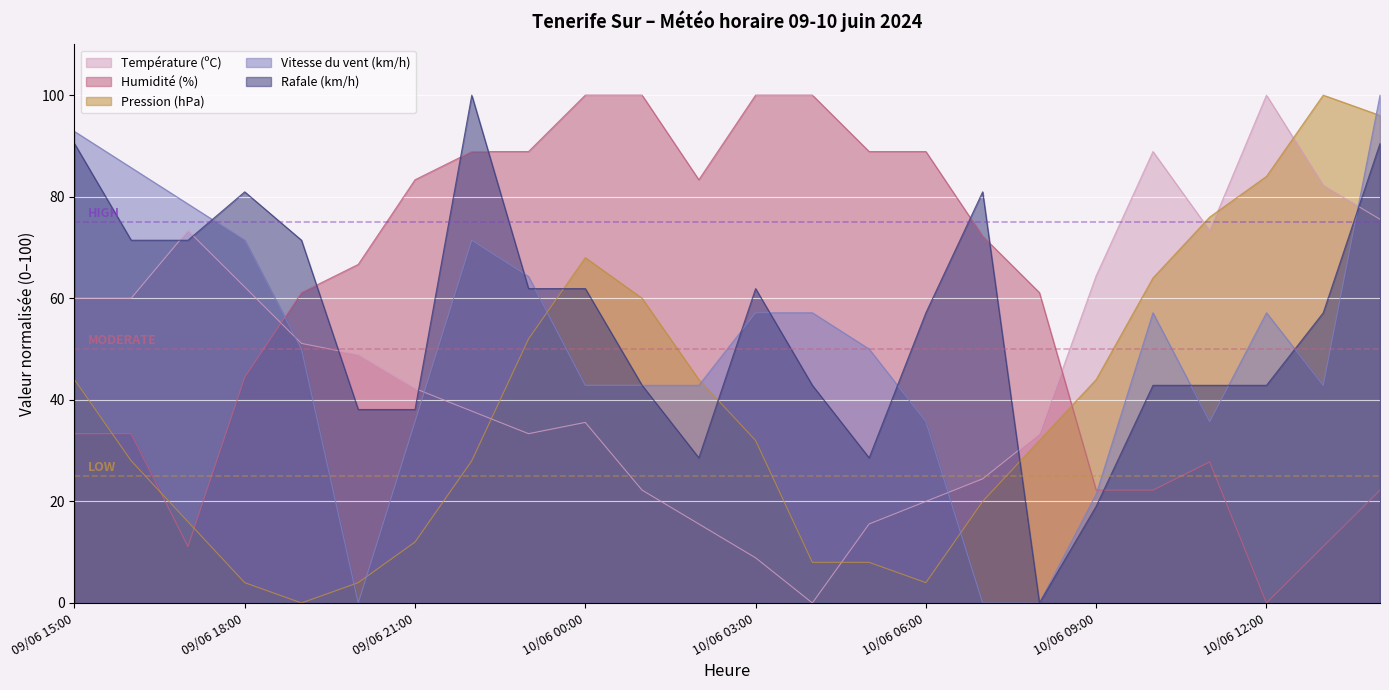

At which category is the sum across all series the highest?

10/06 14:00